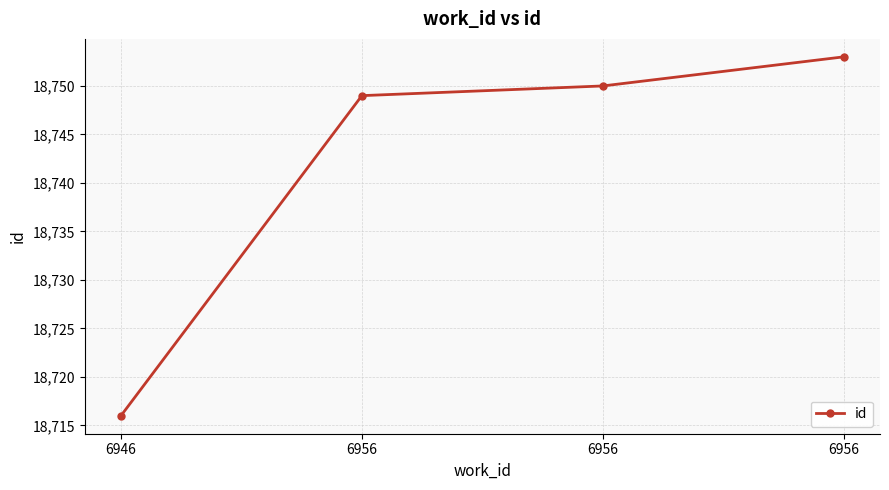

Reading left to right, extract all data points from this chart.

6946=18716	6956=18749	6956=18750	6956=18753